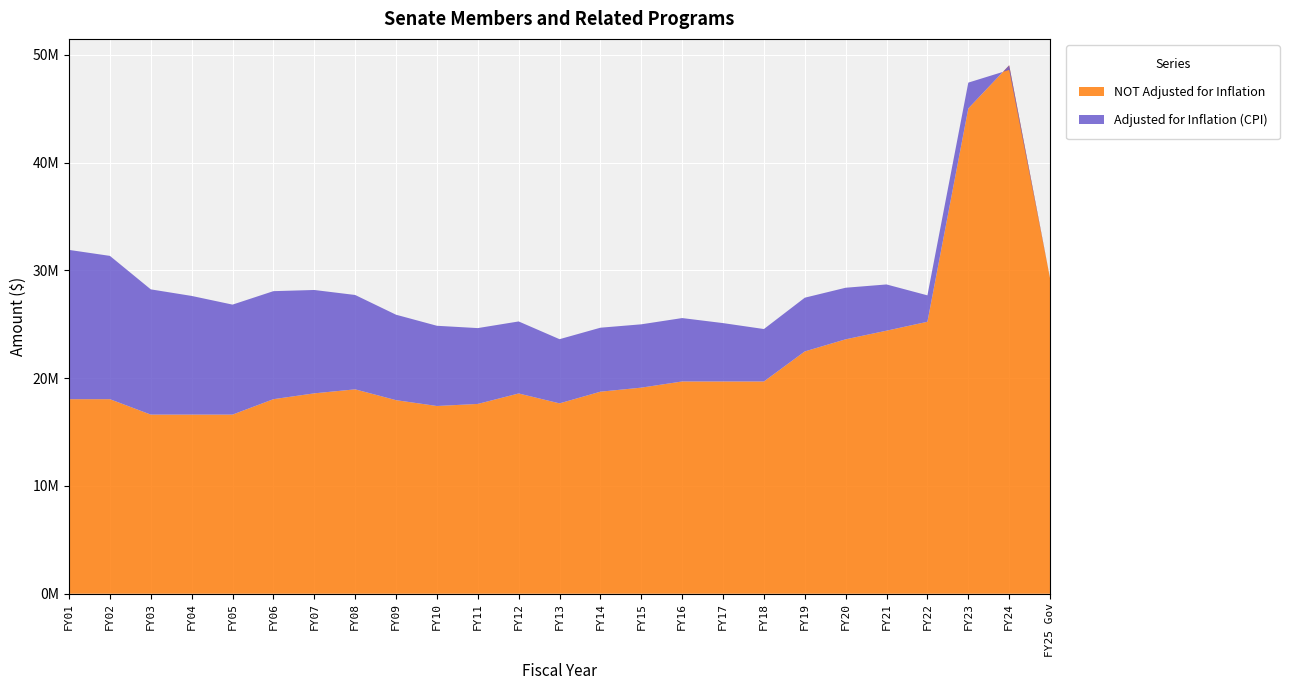

Reading left to right, extract all data points from this chart.

Adjusted for Inflation (CPI): FY01=31901447	FY02=31346380	FY03=28239886	FY04=27630411	FY05=26824459	FY06=28072953	FY07=28182700	FY08=27718085	FY09=25887855	FY10=24861531	FY11=24646211	FY12=25262918	FY13=23617772	FY14=24682183	FY15=24996968	FY16=25576937	FY17=25109791	FY18=24559250	FY19=27466212	FY20=28390812	FY21=28696096	FY22=27684337	FY23=47422124	FY24=48598866	FY25 Gov=29266738
NOT Adjusted for Inflation: FY01=18050647	FY02=18050647	FY03=16620035	FY04=16620035	FY05=16620035	FY06=18050647	FY07=18592166	FY08=18964007	FY09=17959861	FY10=17417606	FY11=17609285	FY12=18580007	FY13=17662815	FY14=18746058	FY15=19120979	FY16=19694608	FY17=19694608	FY18=19694607	FY19=22482391	FY20=23606511	FY21=24406511	FY22=25232739	FY23=45027143	FY24=49028496	FY25 Gov=29266738